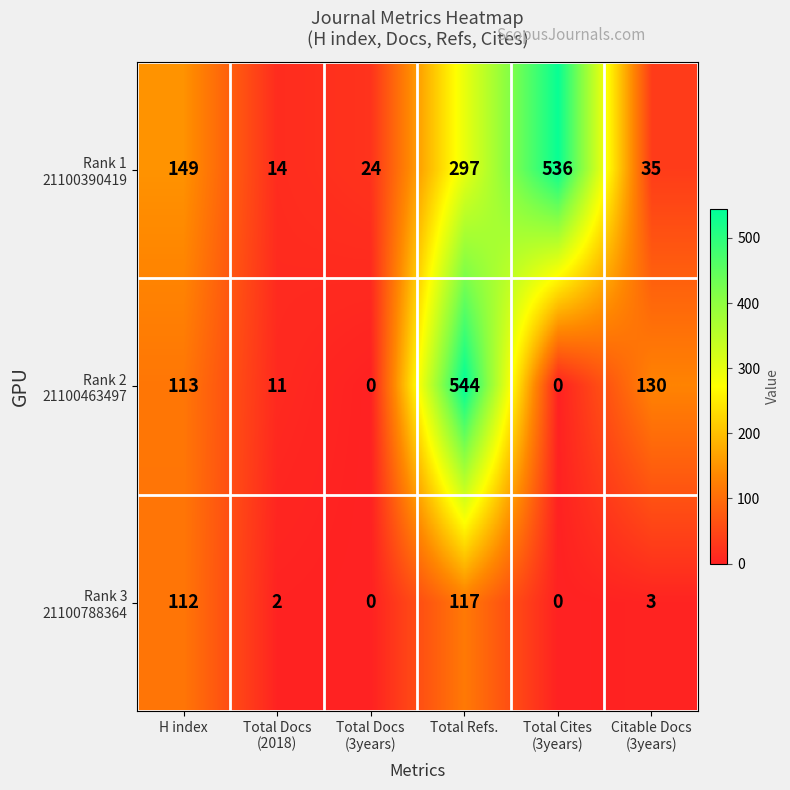

At which category does the chart reach its peak across all series?

Total Refs.